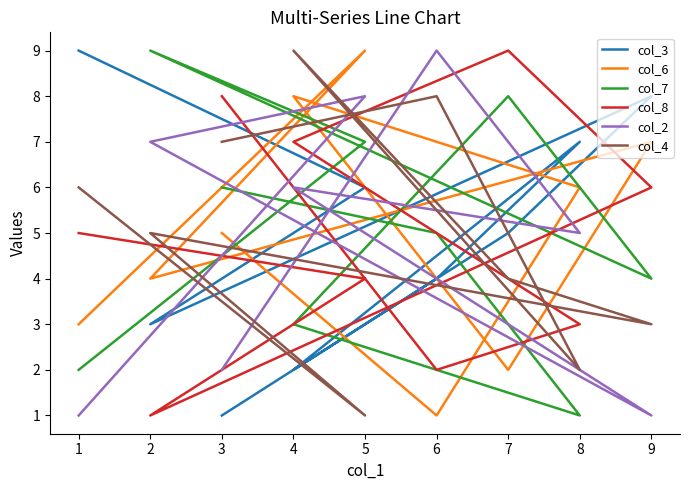

How many lines are shown in the chart?

6